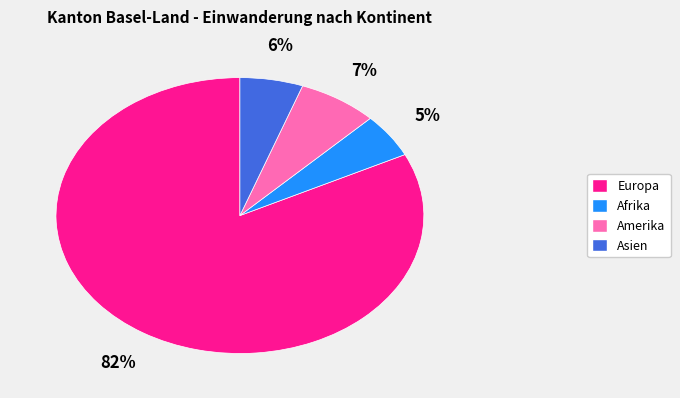

True or false: Asien accounts for 1% of the total.

False